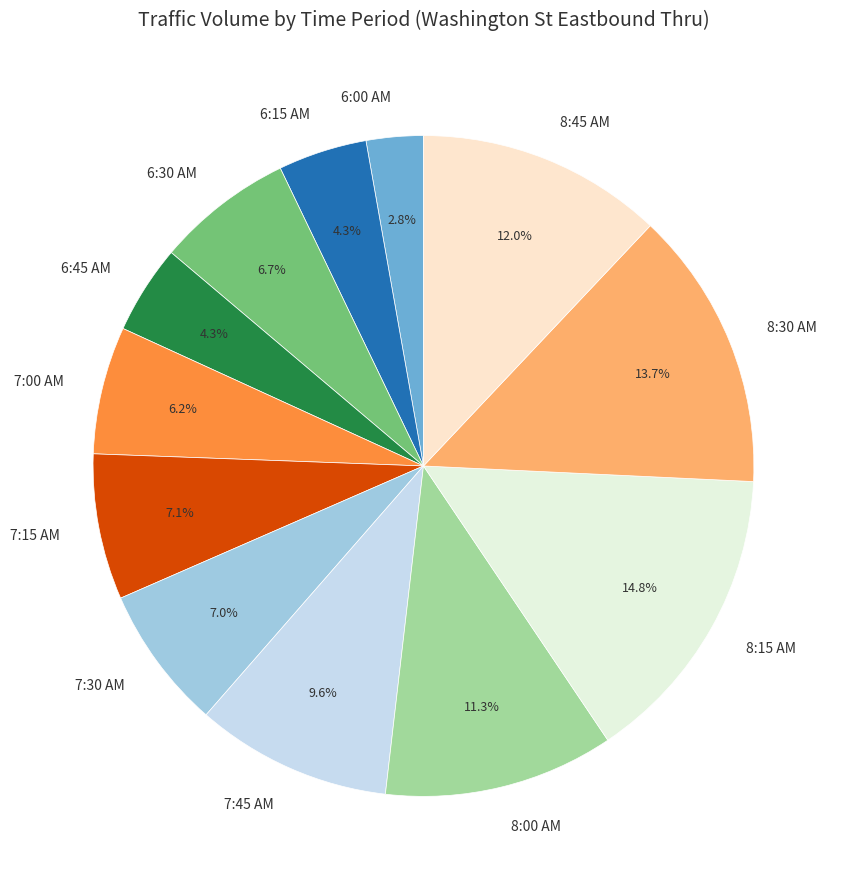

To the nearest percent, what is the combined percentage of 8:45 AM and 7:30 AM?

19%